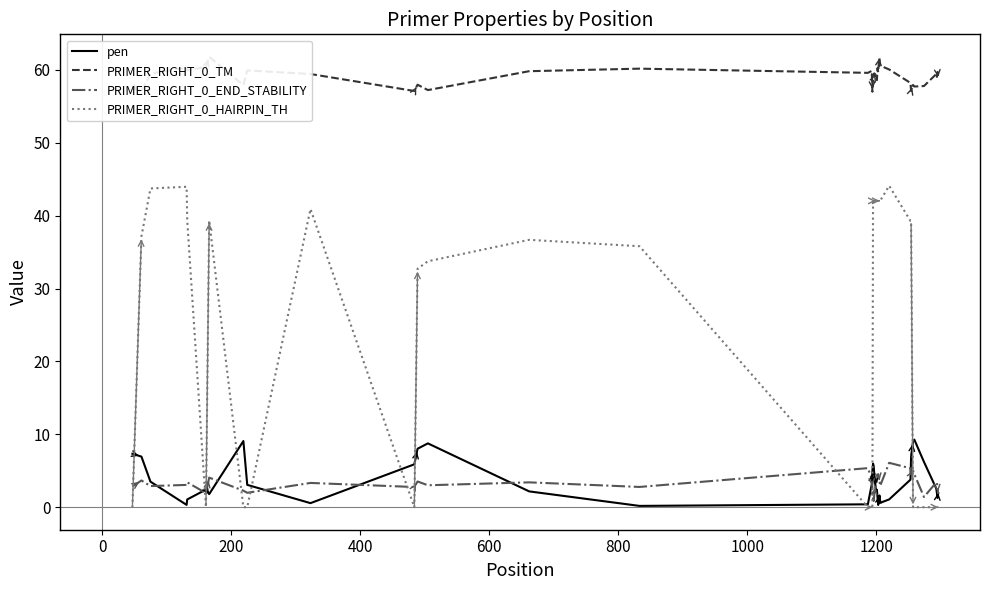

What is the difference between the maximum and second lowest values in the pen series?

9.0